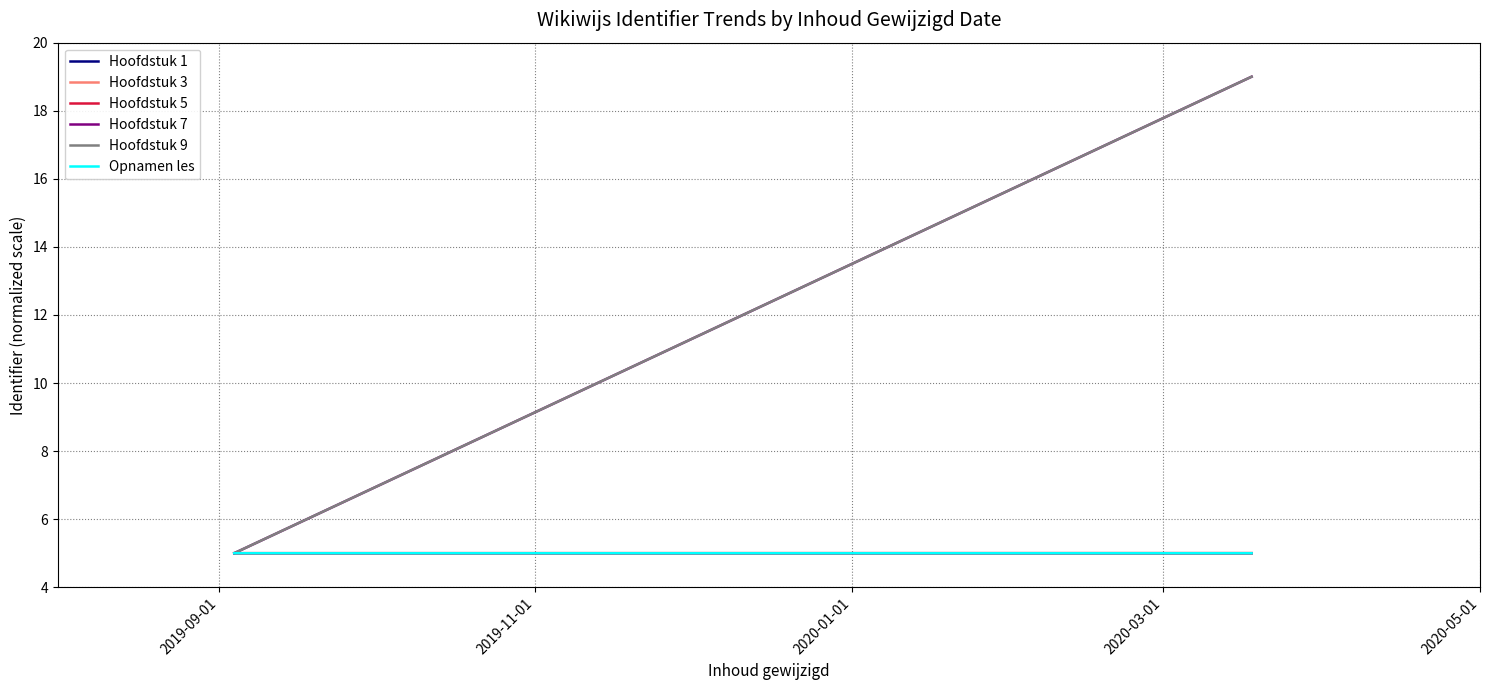

Which series has the widest spread of values?

Hoofdstuk 7